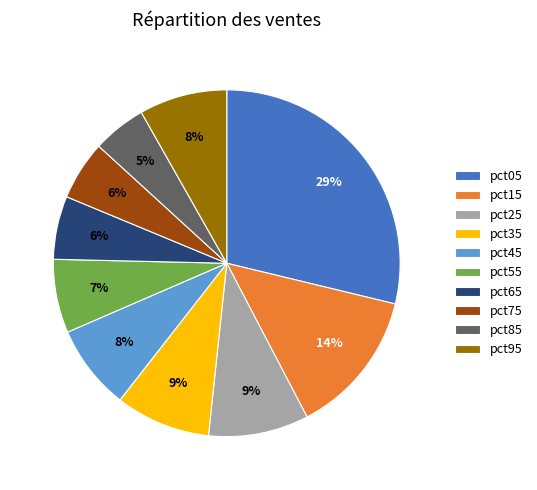

How many segments does this pie chart have?

10